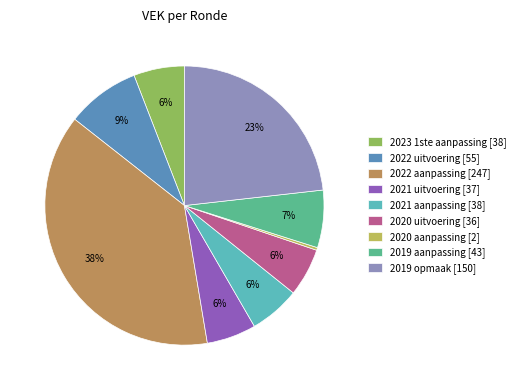

To the nearest percent, what is the difference between the 2020 aanpassing [2] and 2019 opmaak [150] slice percentages?

23%